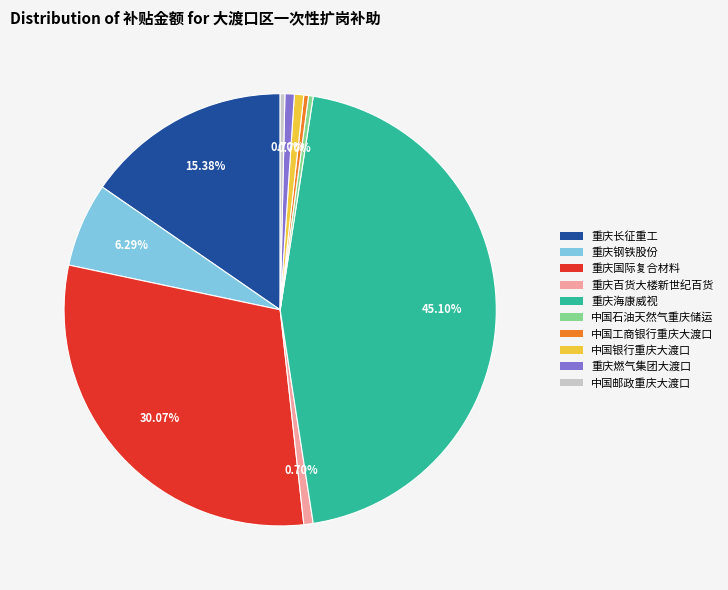

Count the number of slices in the pie.

10